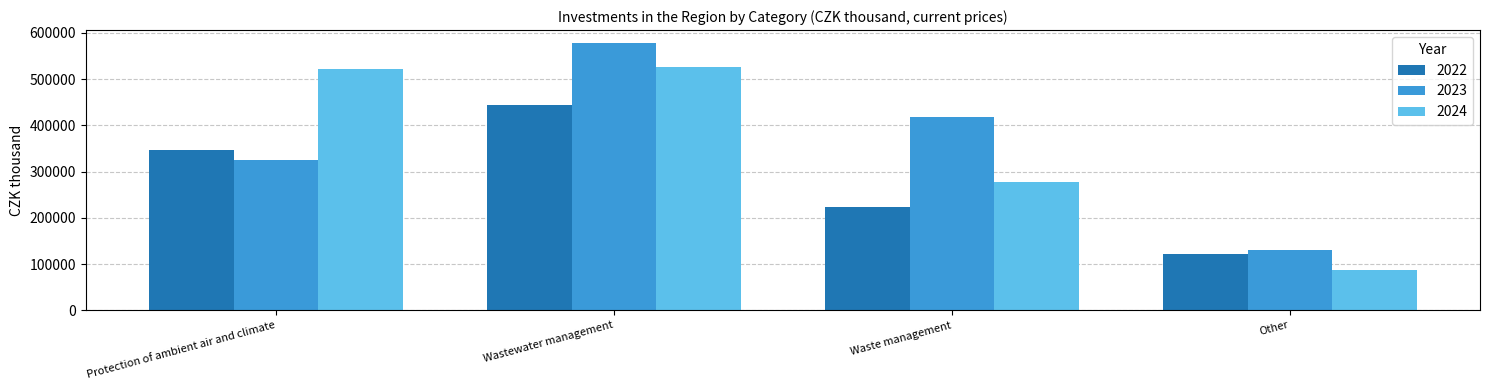

What is the label of the 3rd bar from the right?

Wastewater management